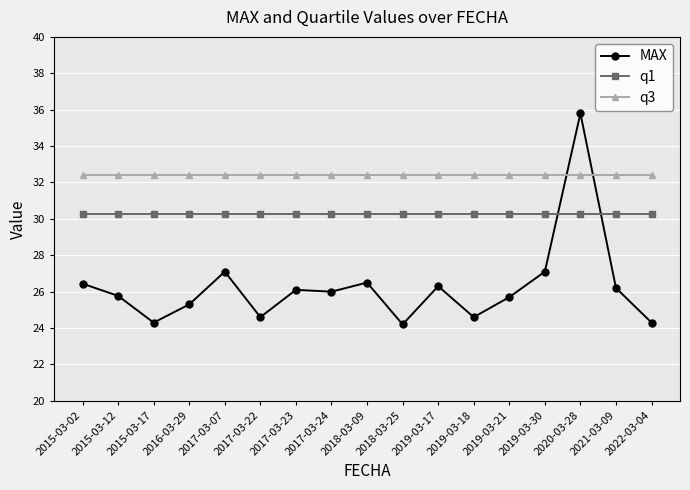

Between which two adjacent categories do MAX and q3 first intersect?

2019-03-30 and 2020-03-28